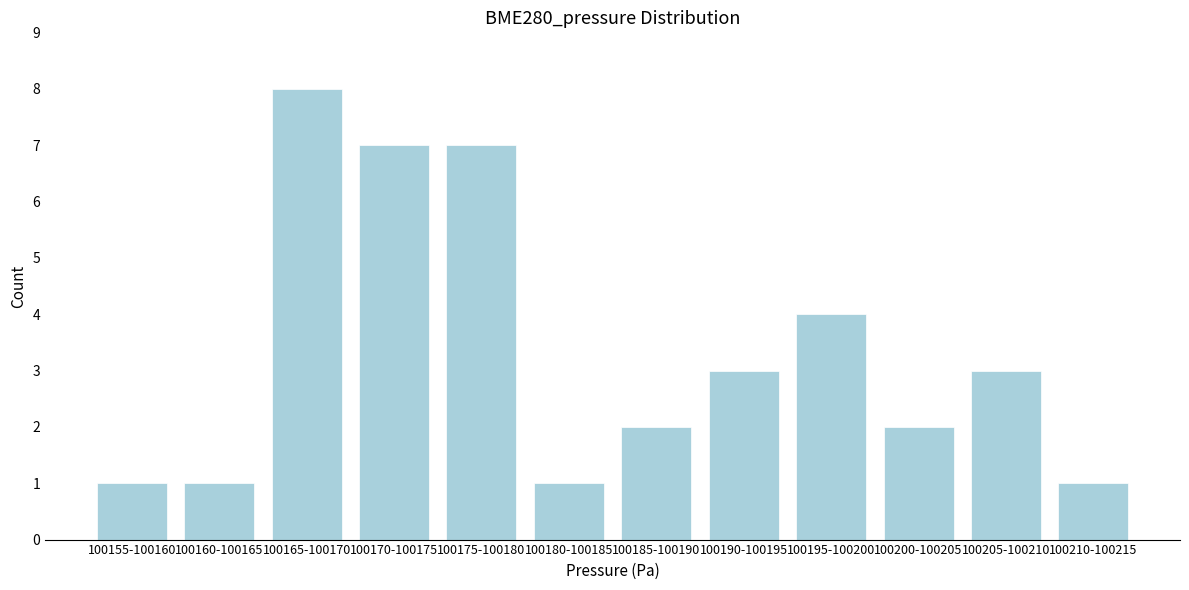

Reading right to left, transcribe all the data shown in this chart.

100210-100215=1	100205-100210=3	100200-100205=2	100195-100200=4	100190-100195=3	100185-100190=2	100180-100185=1	100175-100180=7	100170-100175=7	100165-100170=8	100160-100165=1	100155-100160=1